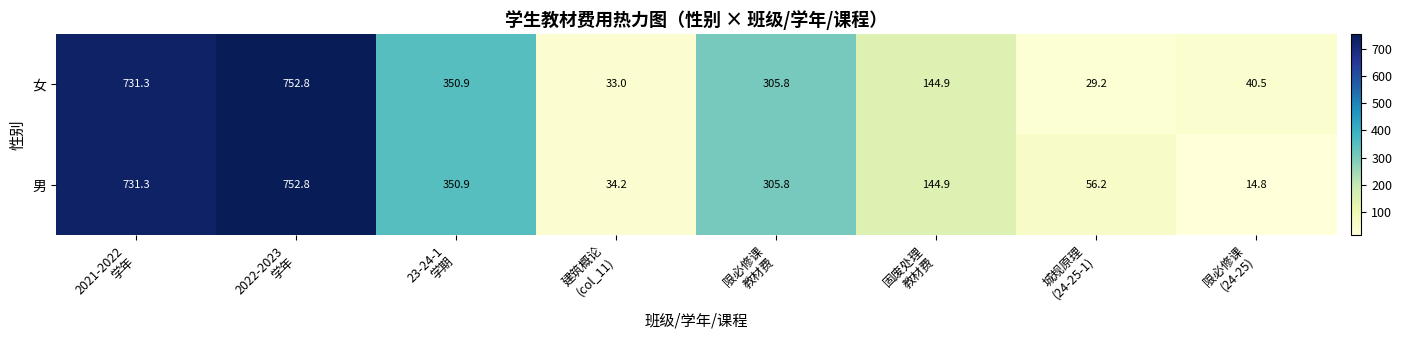

Reading left to right, extract all data points from this chart.

女: 731.3	752.8	350.9	33.0	305.8	144.9	29.2	40.5
男: 731.3	752.8	350.9	34.2	305.8	144.9	56.2	14.8